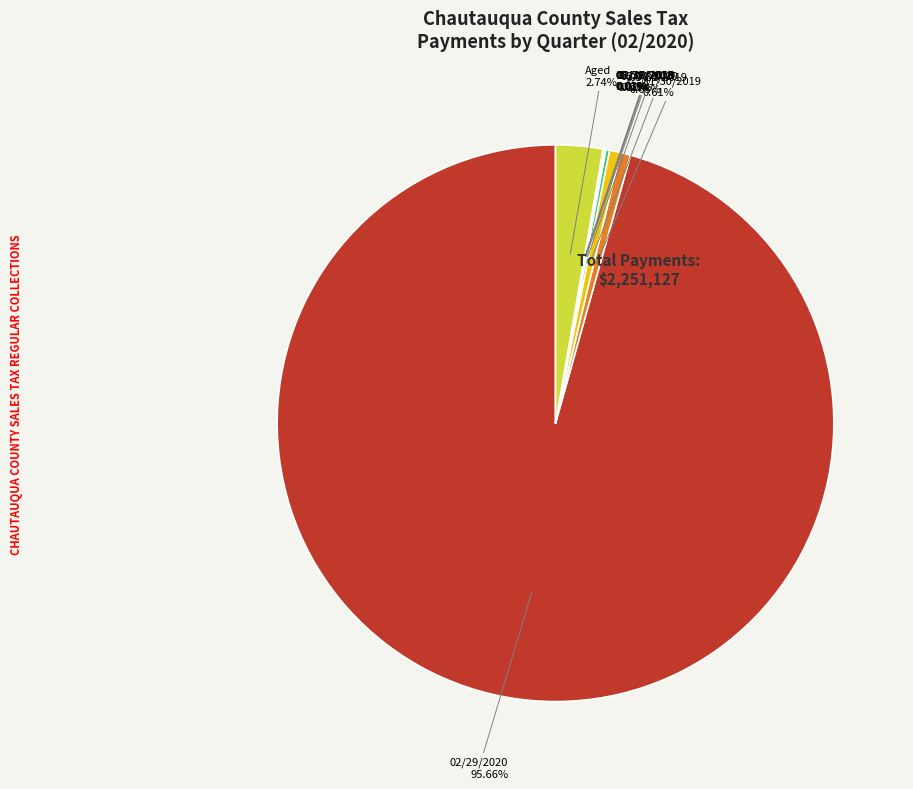

Is there any slice that represents more than half of the pie?

Yes